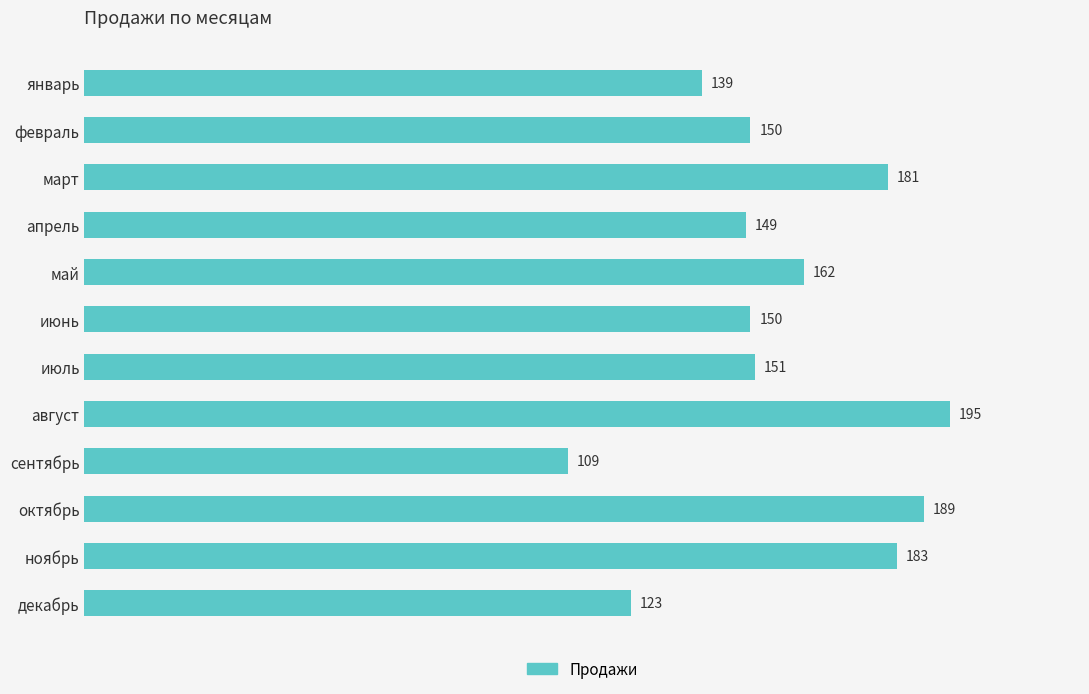

What is the value of the 1st bar from the top?

139